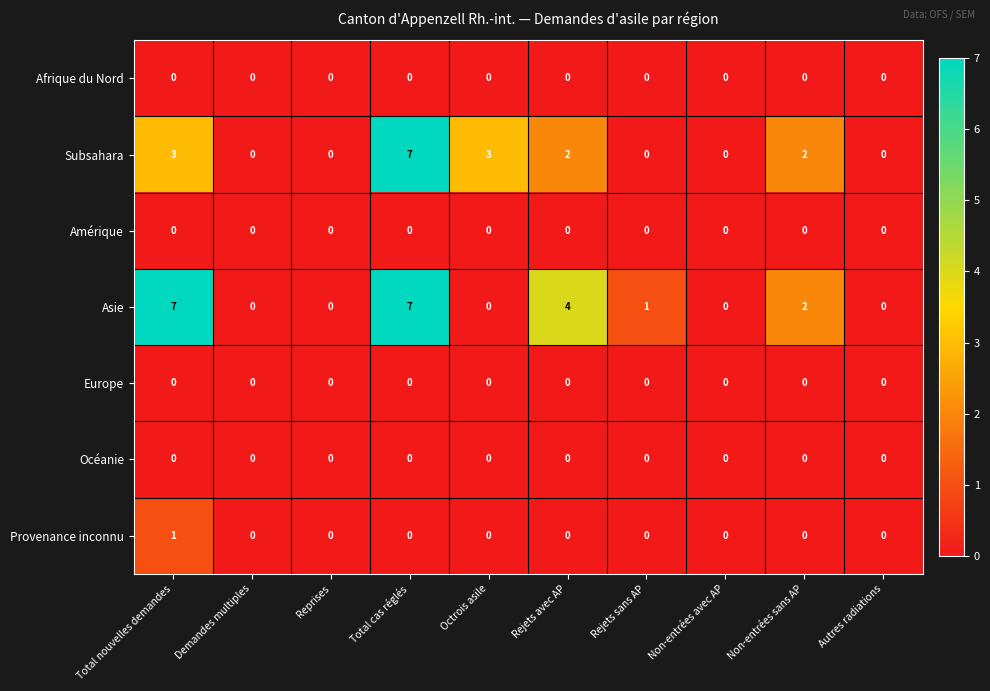

How many Provenance inconnu values are between 0 and 1?

10